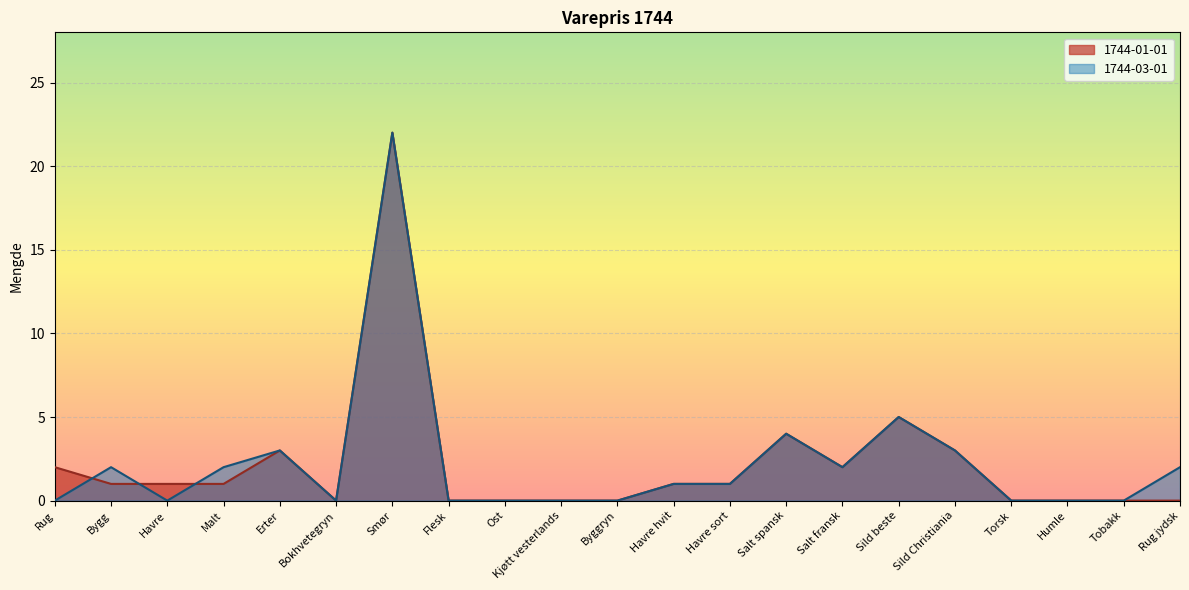

How many interior local peaks does the 1744-03-01 series have?

5